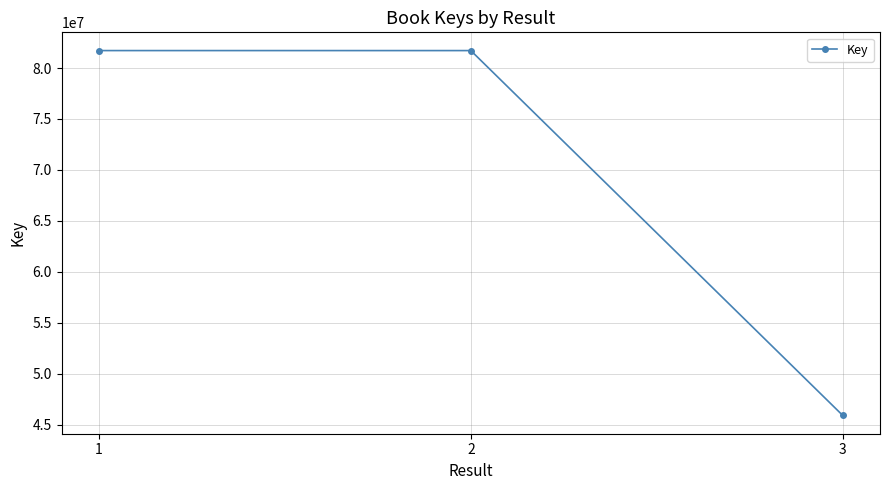

How many lines are shown in the chart?

1